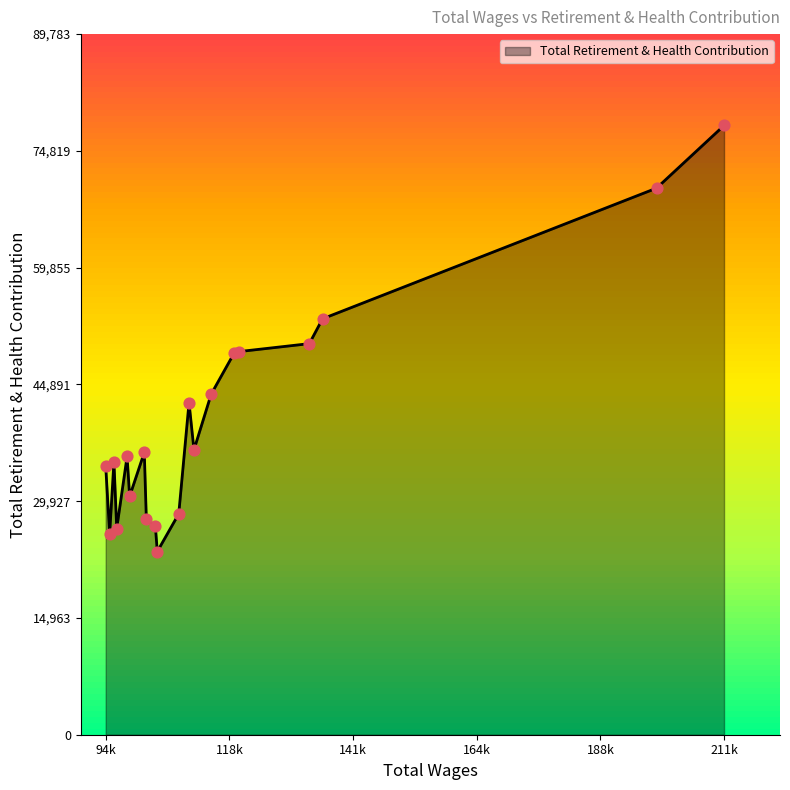

What is the ratio of the value at 94769.0 to the value at 102463.0?

1.2